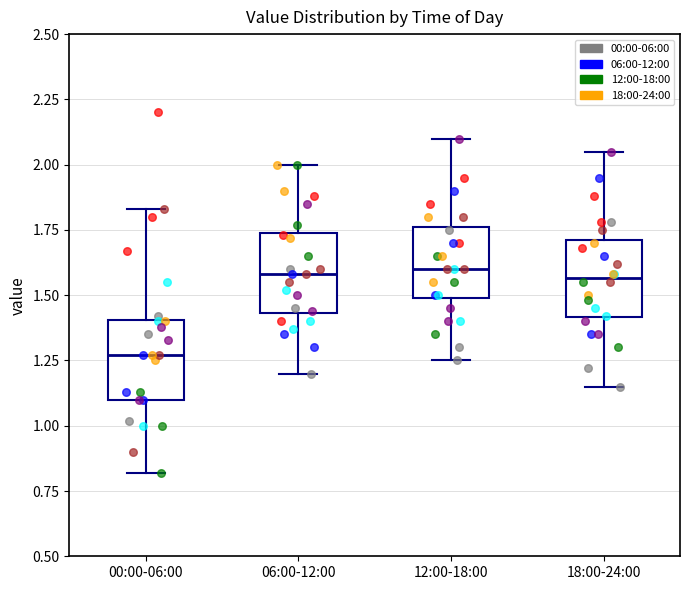

Reading left to right, transcribe this box plot: for each box, give where its median line is, the range the box spans, and where its two whiskers end, as read against the y-axis. The values are not printed on the chart, so give them approximately, as read against the axis.

00:00-06:00: median 1.25, box 1.10 to 1.40, whiskers 0.80 to 1.85
06:00-12:00: median 1.60, box 1.45 to 1.75, whiskers 1.20 to 2.00
12:00-18:00: median 1.60, box 1.50 to 1.75, whiskers 1.25 to 2.10
18:00-24:00: median 1.55, box 1.40 to 1.70, whiskers 1.15 to 2.05